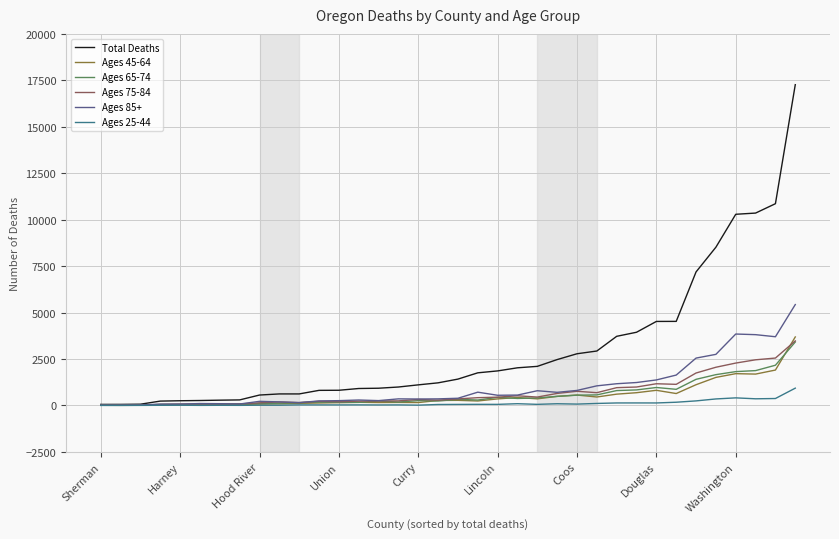

What is the maximum value shown in the chart?

17266